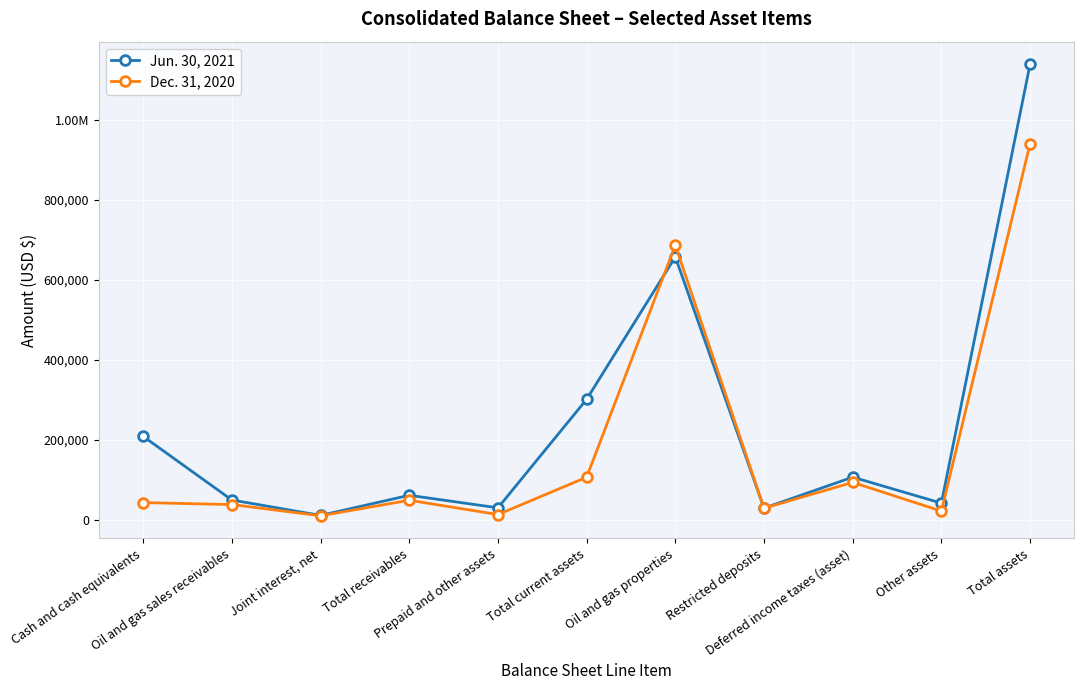

Rank the series by their average value, from highest to lowest.

Jun. 30, 2021, Dec. 31, 2020